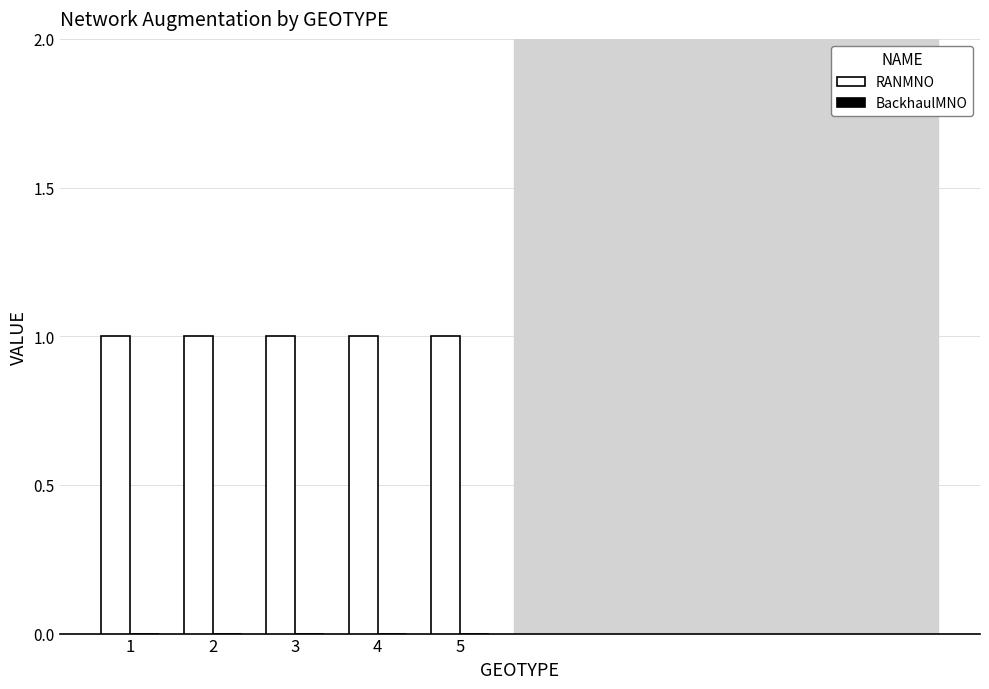

Which series has the largest total across all categories?

RANMNO